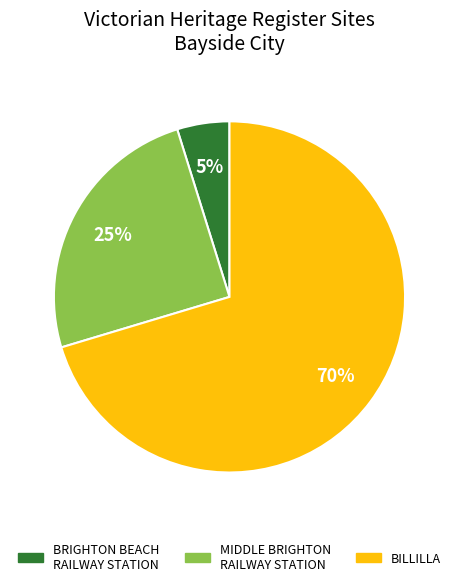

Which slice is the largest?

BILLILLA